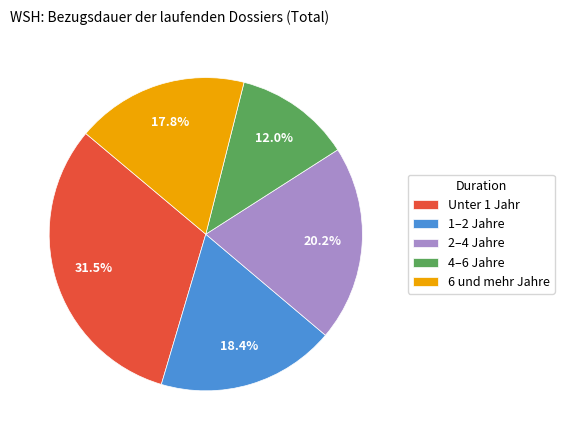

Which slice is the smallest?

4–6 Jahre